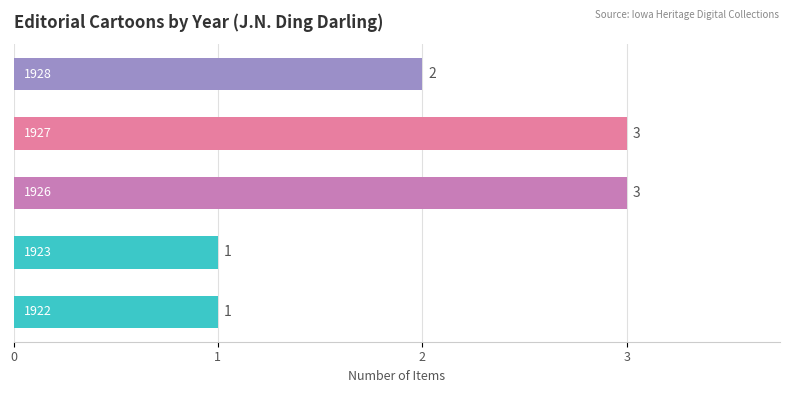

What is the smallest value displayed?

1